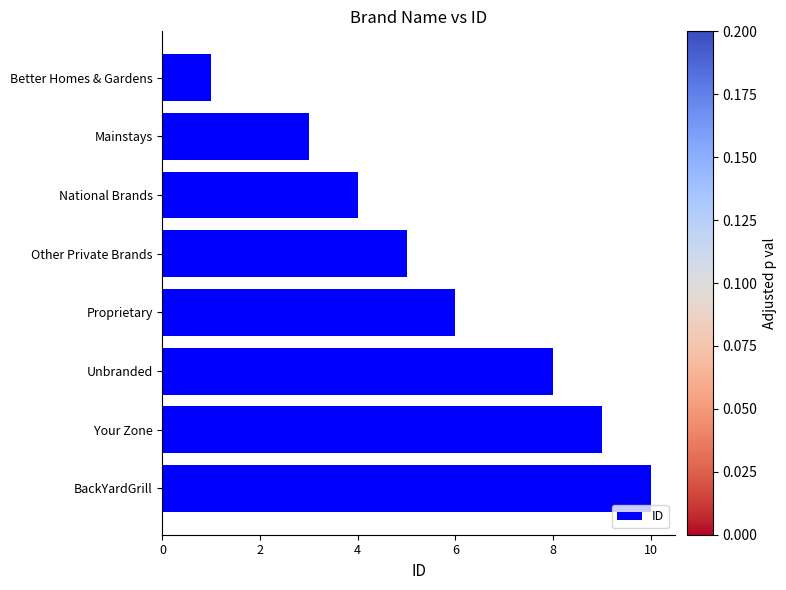

What is the label of the 7th bar from the bottom?

Mainstays